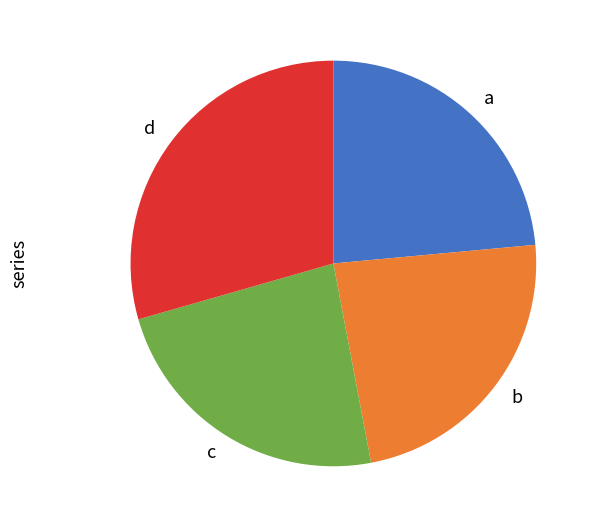

Is the sum of c and a greater than half?

No